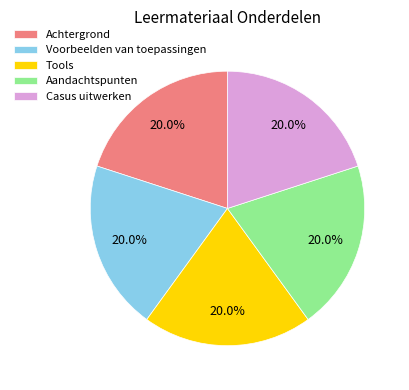

Count the number of slices in the pie.

5